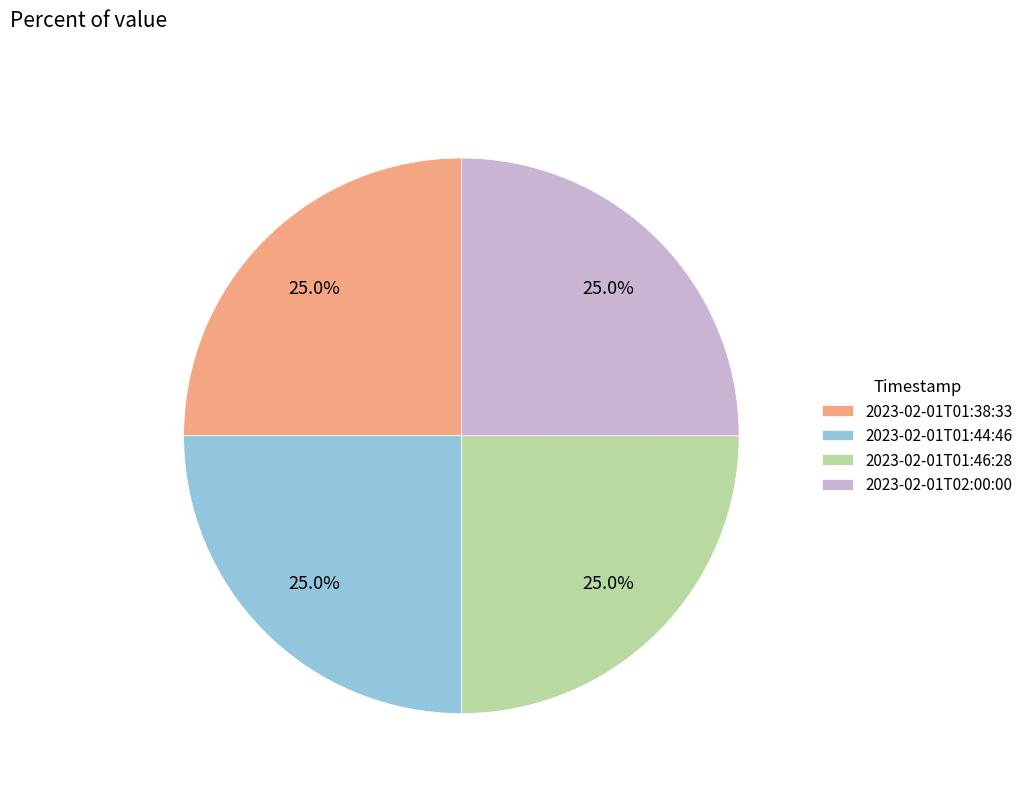

What is the ratio of the value at 2023-02-01T02:00:00 to the value at 2023-02-01T01:44:46?

1.0